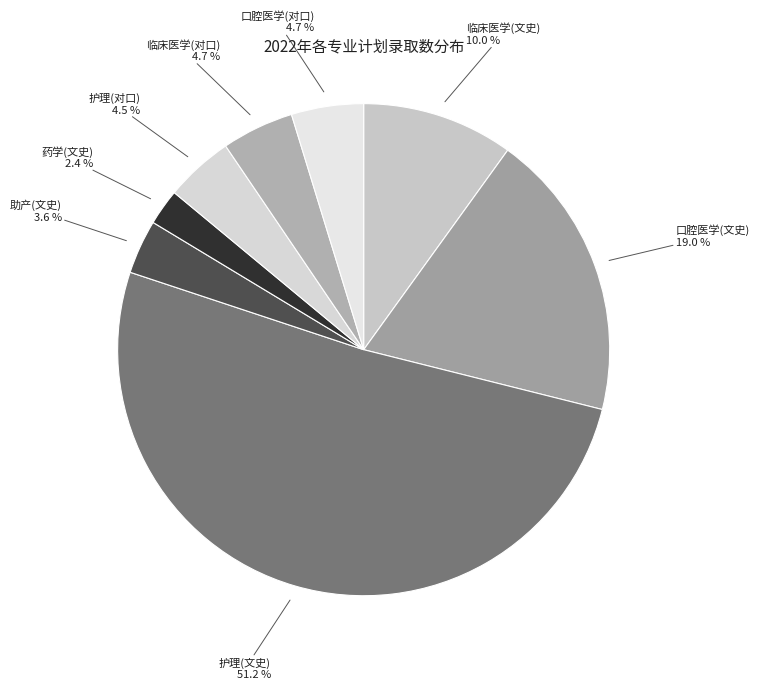

To the nearest percent, what portion does 口腔医学(文史) represent?

19%